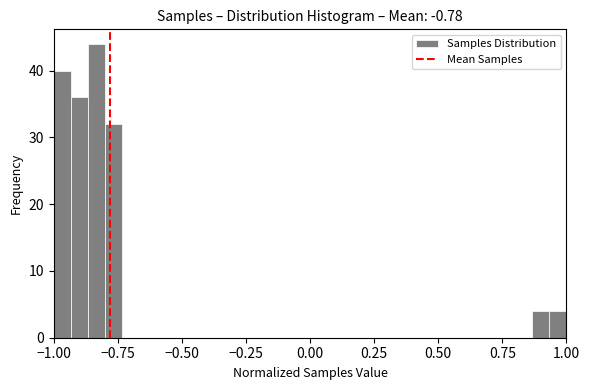

Around what value on the x-axis is the tallest bar? Give the approximate position of its centre, as read against the axis.

-0.85